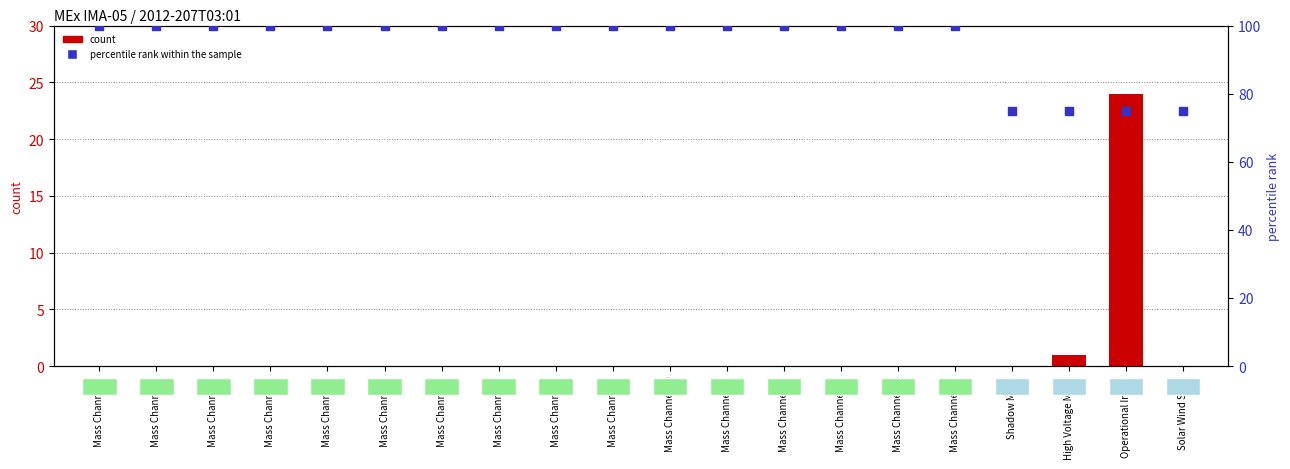

Which series has the largest total across all categories?

percentile rank within the sample